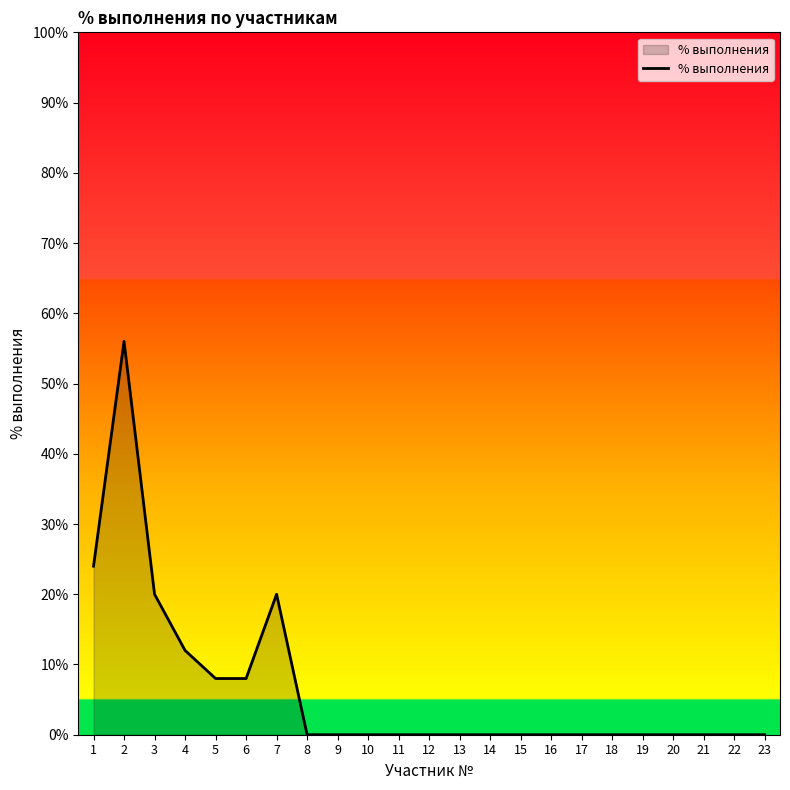

What is the difference between the maximum and minimum values?

56